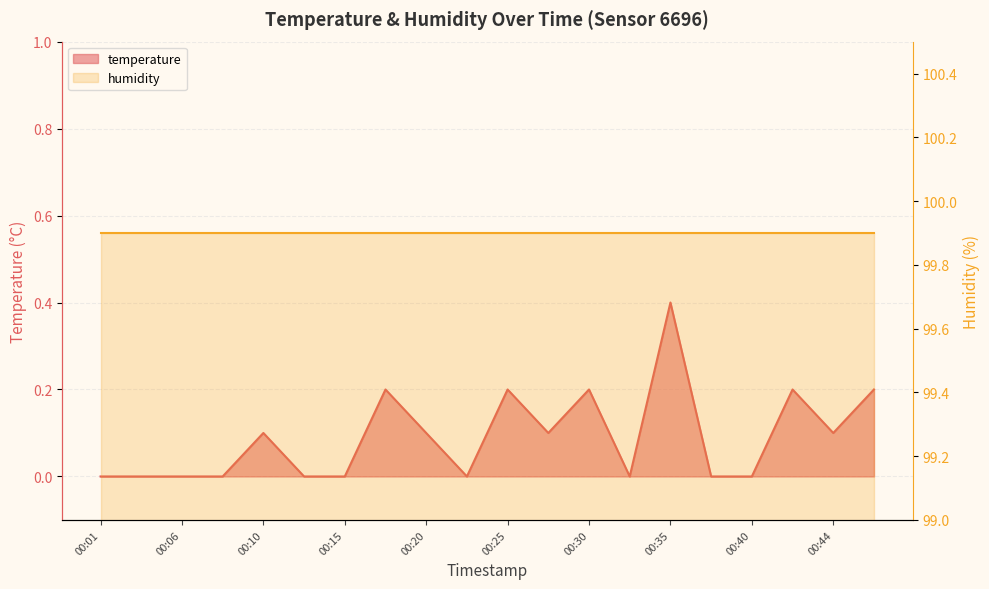

Rank the categories by value from highest to lowest.

00:35, 00:18, 00:25, 00:30, 00:42, 00:47, 00:10, 00:20, 00:27, 00:44, 00:01, 00:03, 00:06, 00:08, 00:13, 00:15, 00:23, 00:32, 00:37, 00:40